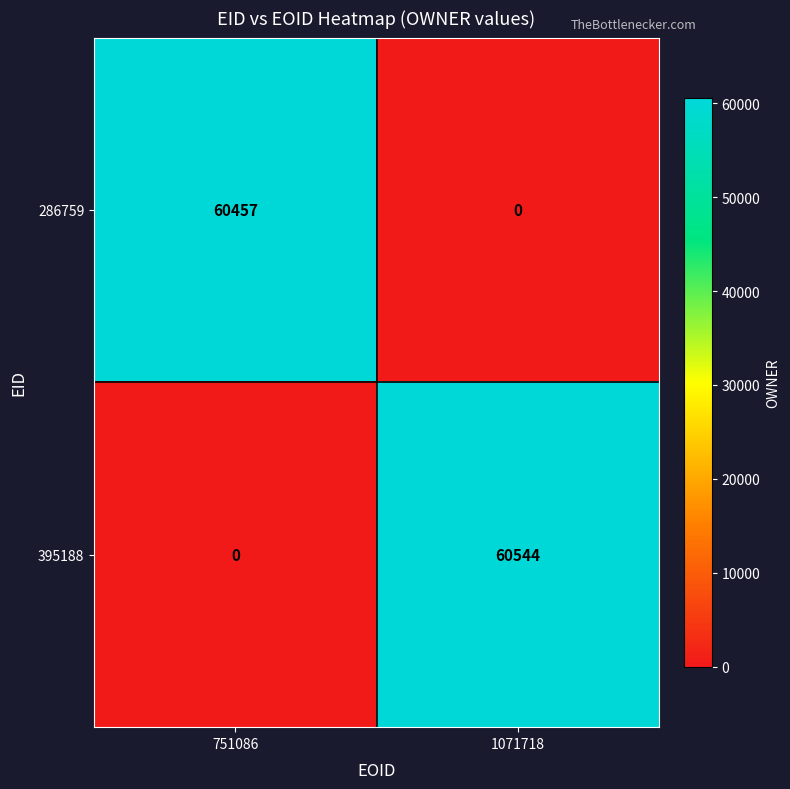

What is the greatest value displayed?

60544